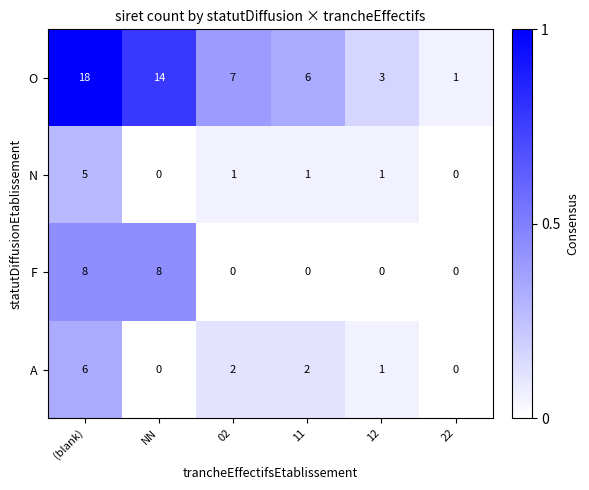

Count the number of data series in this chart.

4